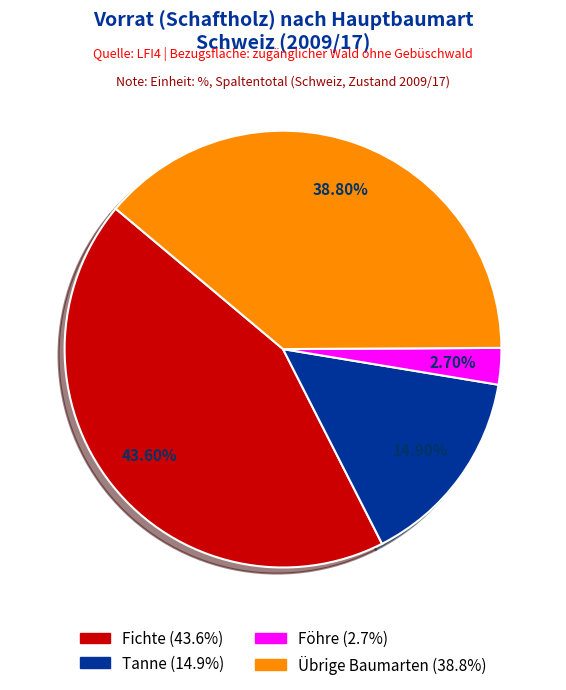

Is there any slice that represents more than half of the pie?

No